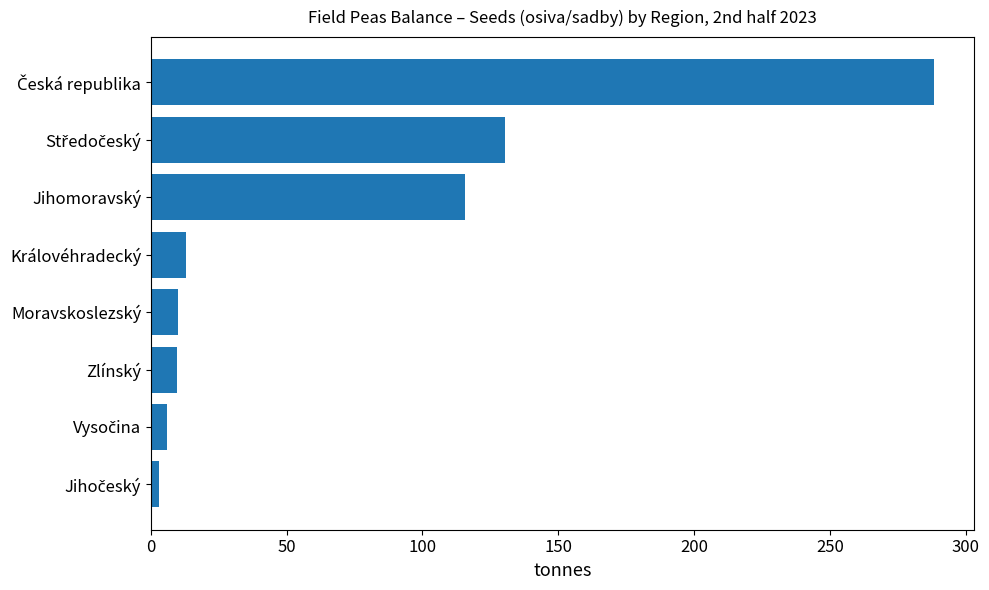

What is the maximum value shown in the chart?

288.6